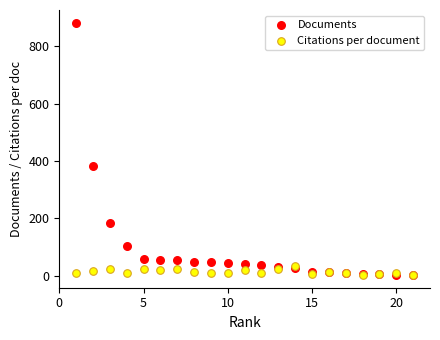

Across all series, what Y value is closest to 442?

383.0